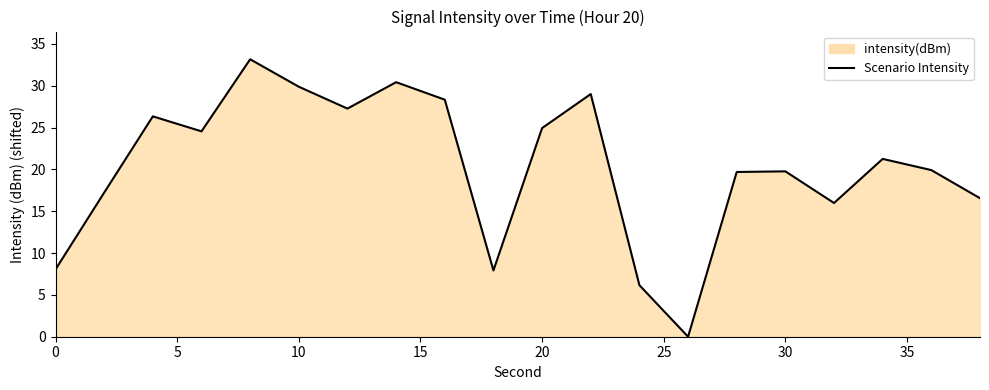

The chart shows a value of 29.9 at 10. True or false?

True